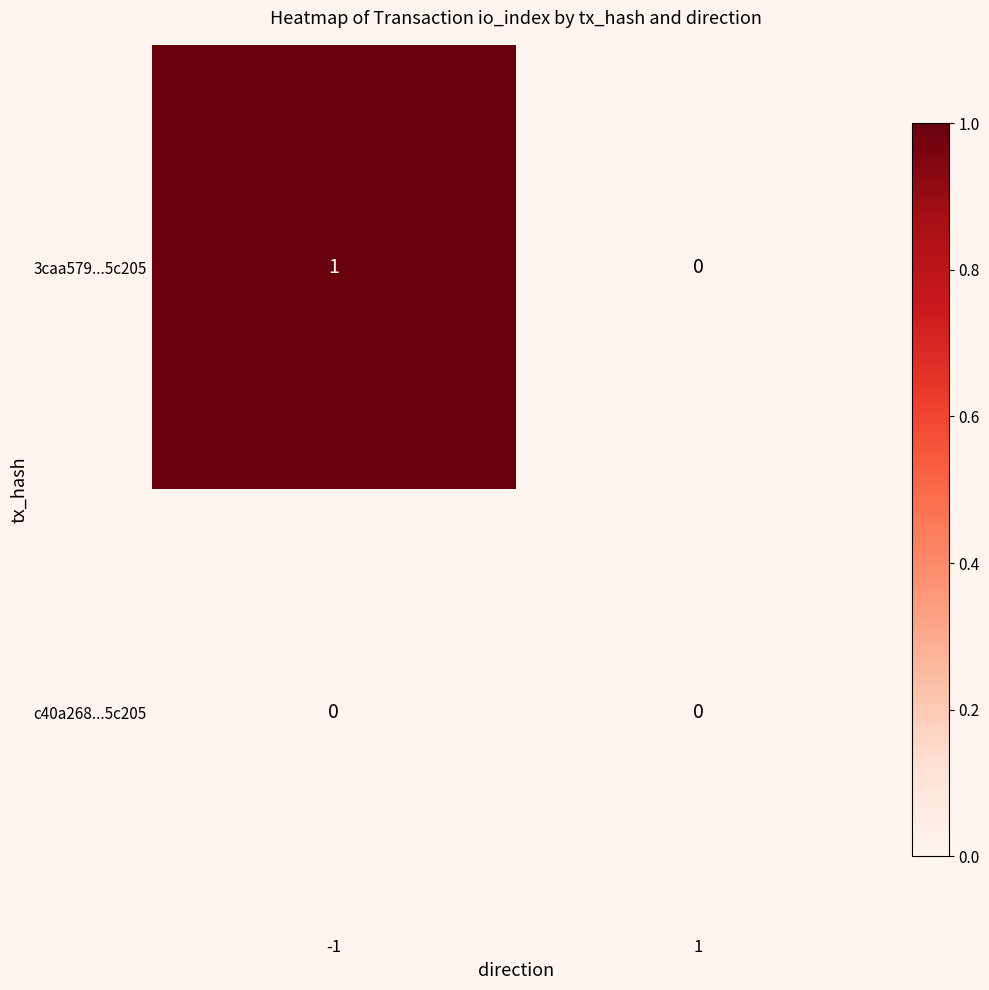

List the series in order of their peak value, highest first.

3caa579...5c205, c40a268...5c205